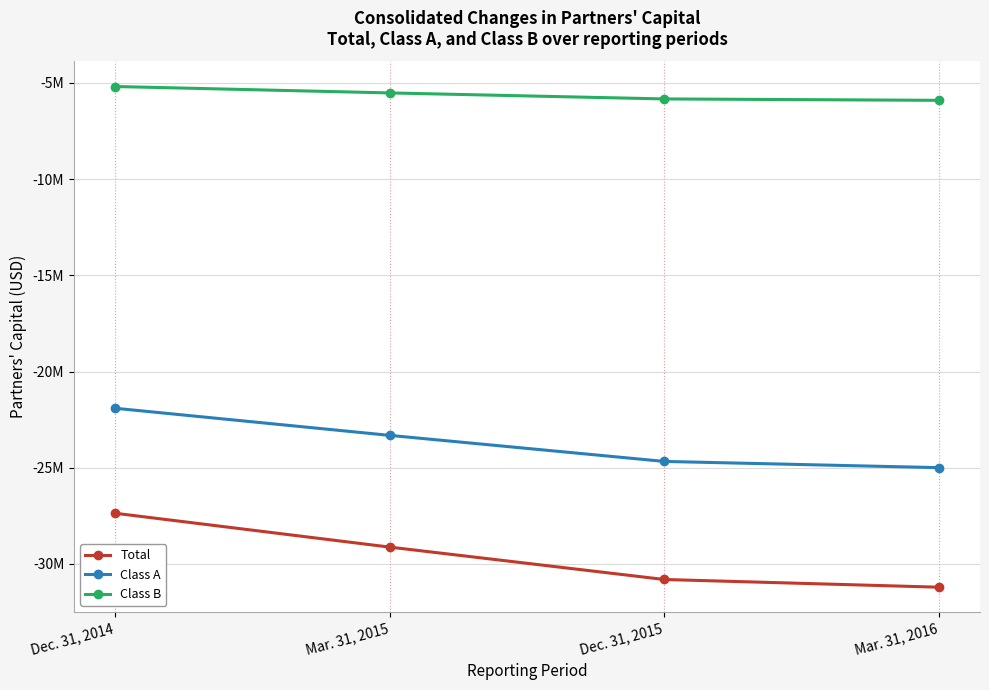

What are all the series names shown in the legend?

Total, Class A, Class B